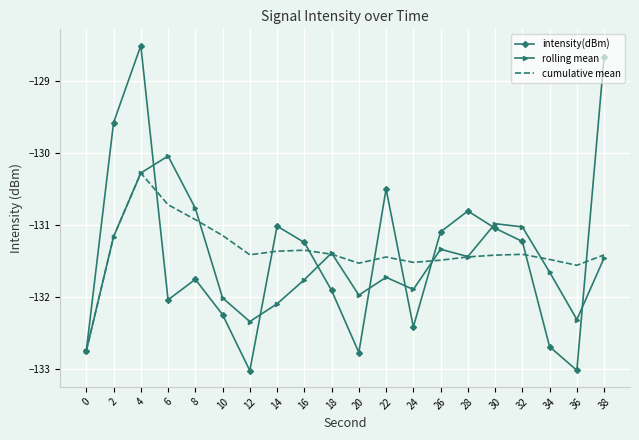

Rank the series by their average value, from highest to lowest.

cumulative mean, intensity(dBm), rolling mean